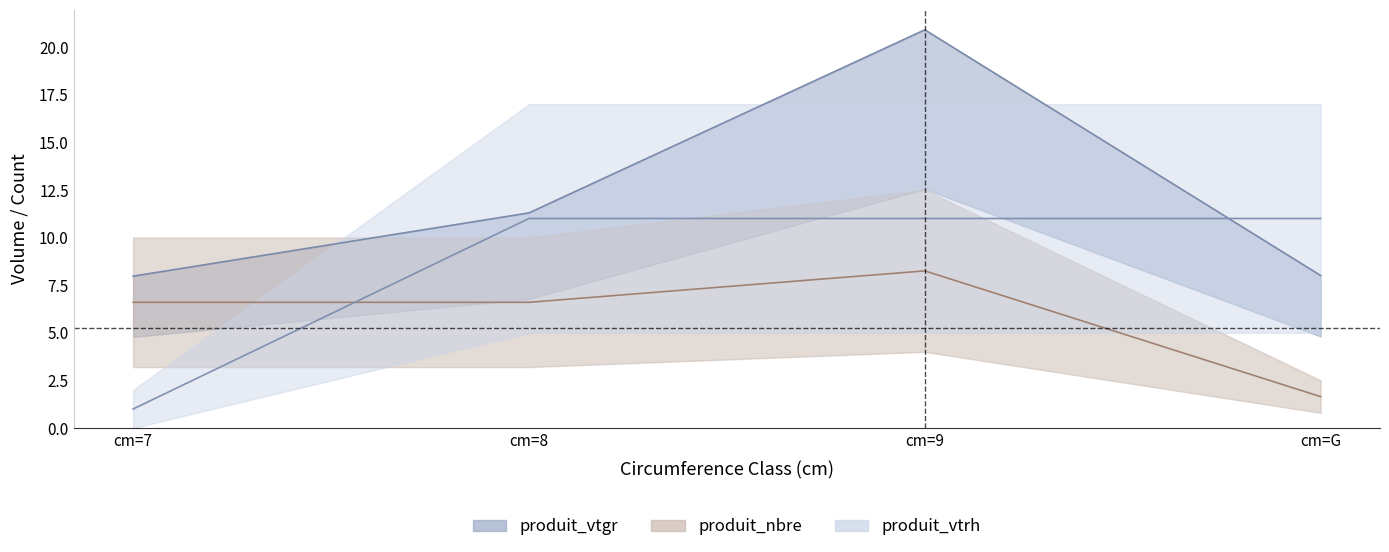

After their last crossing, which series has the higher values: produit_nbre or produit_vtrh?

produit_vtrh